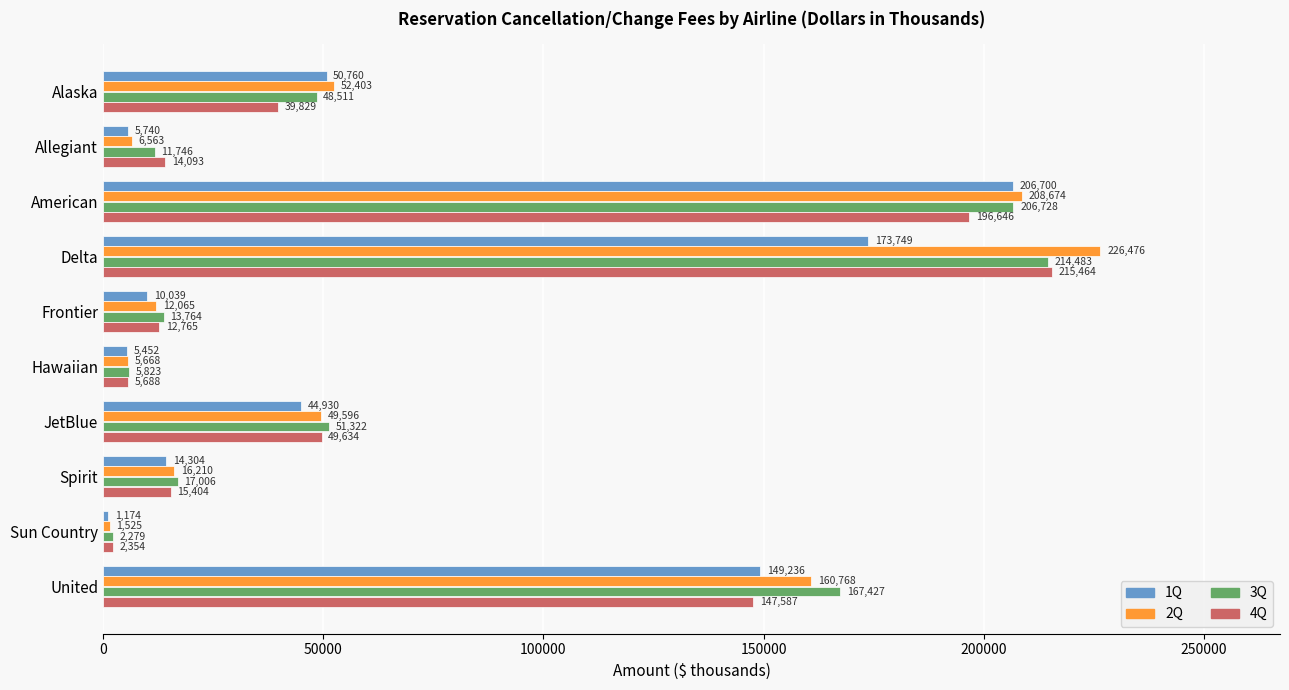

Which series has the largest range (max minus min)?

2Q